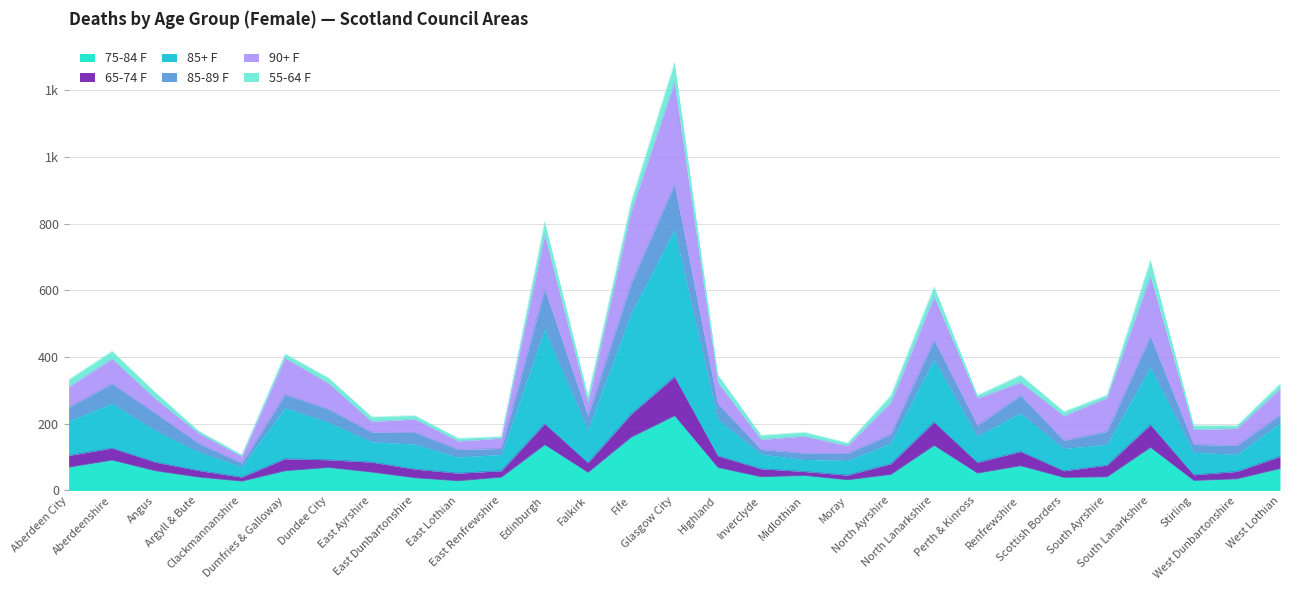

Does the chart display data point markers on the line(s)?

No